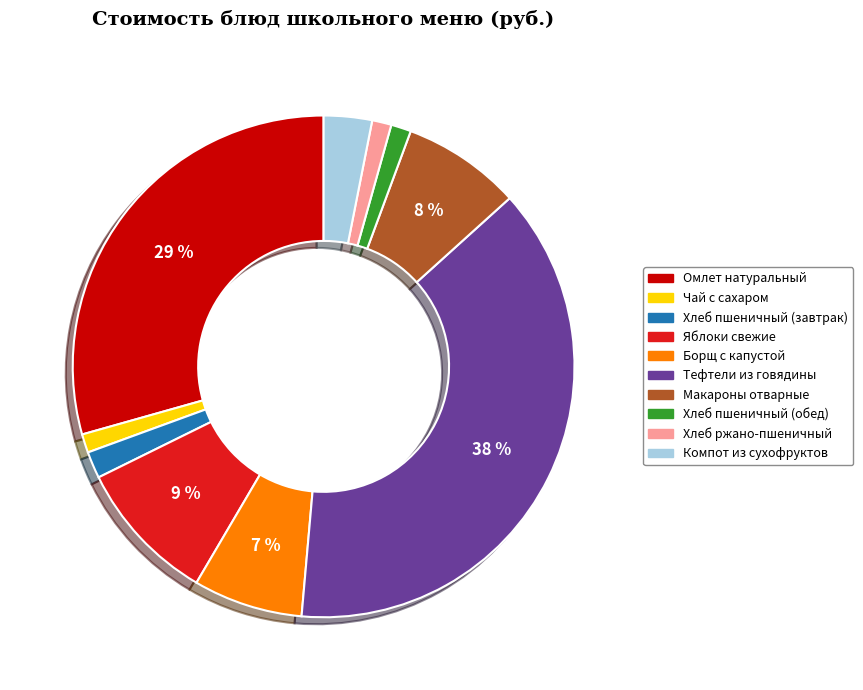

Combined, do Тефтели из говядины and Хлеб пшеничный (завтрак) account for over 50%?

No